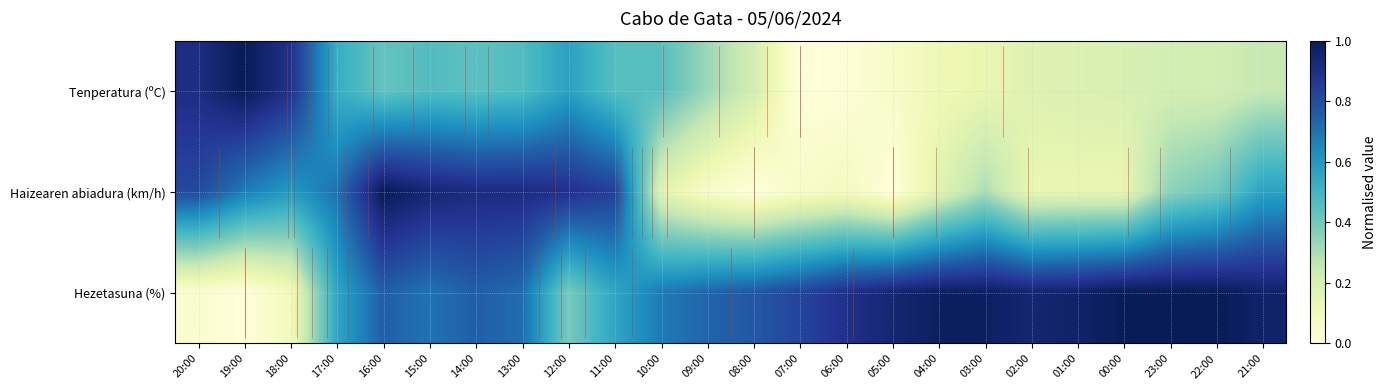

How many data points in Tenperatura (ºC) are above 0?

23